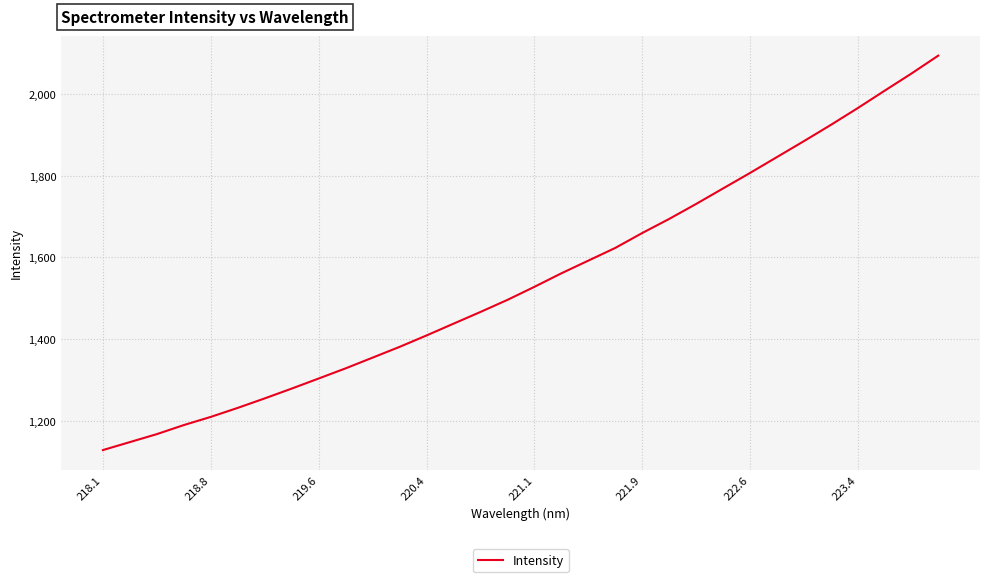

What is the difference between the maximum and minimum values?

964.3